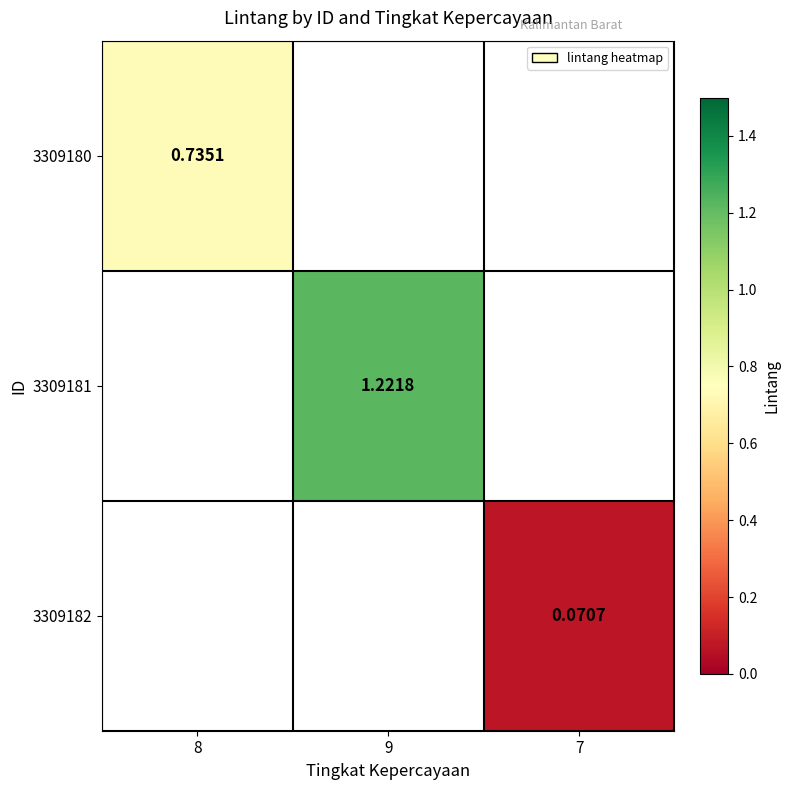

The 3309180 series shows 0.7 at 8. True or false?

True